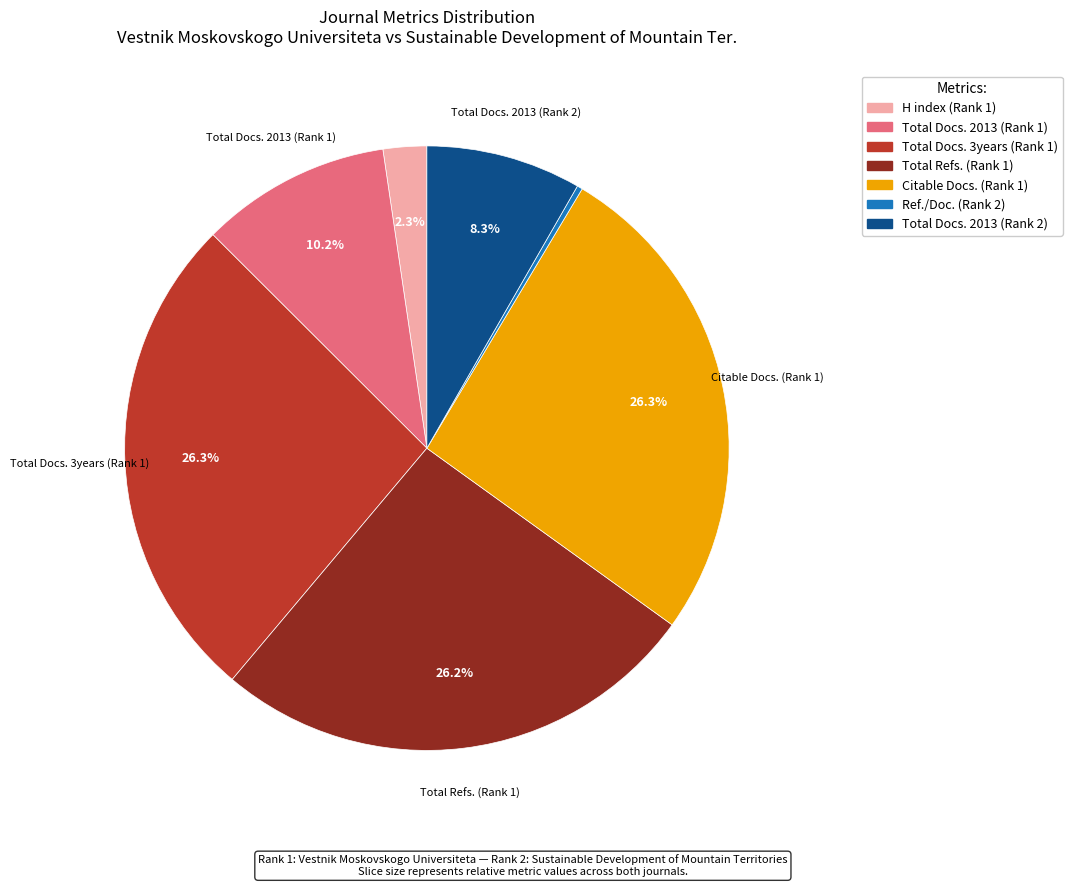

Is there any slice that represents more than half of the pie?

No